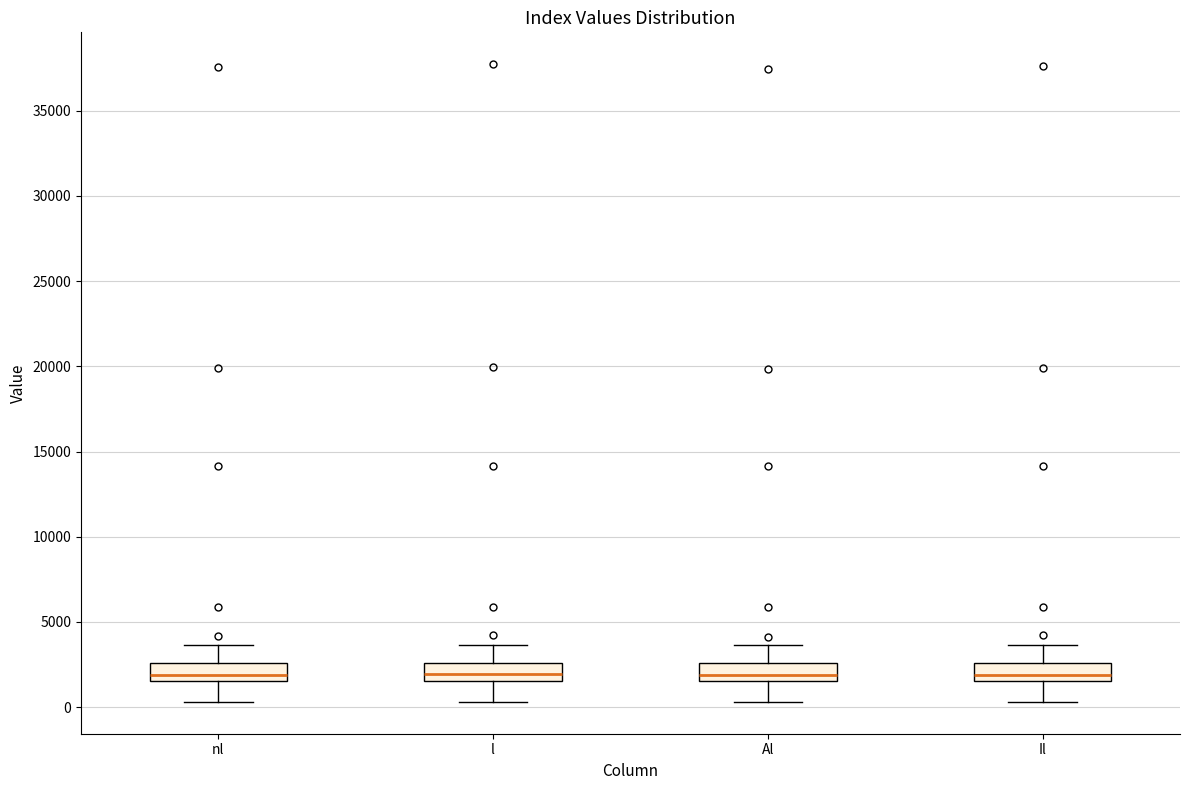

Where does the lower whisker of the box for Al end on the y-axis? The values are not printed on the chart, so give them approximately, as read against the axis.

500